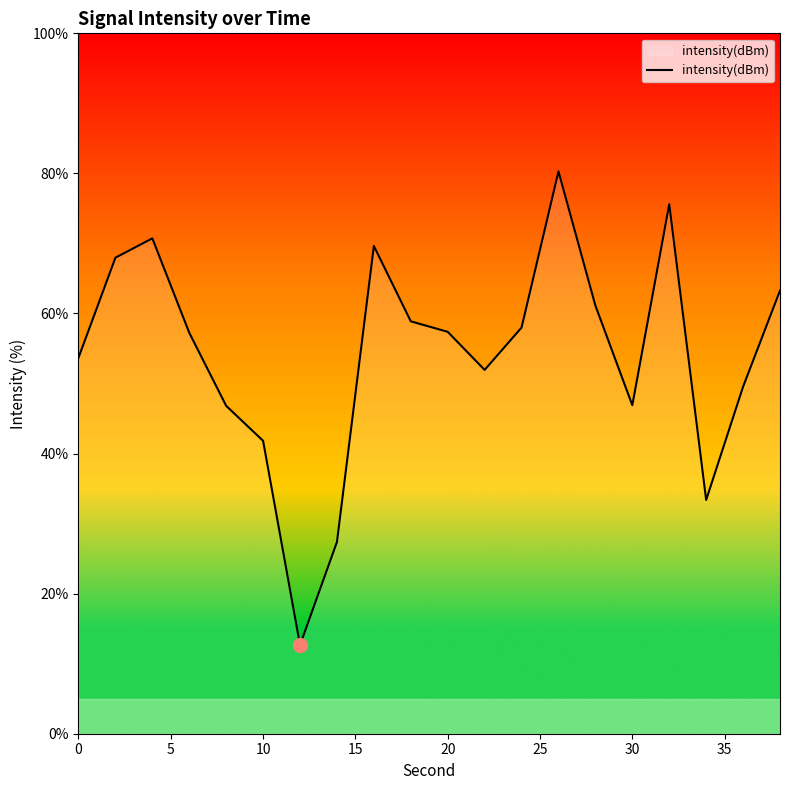

What is the difference between the maximum and minimum values?

67.6